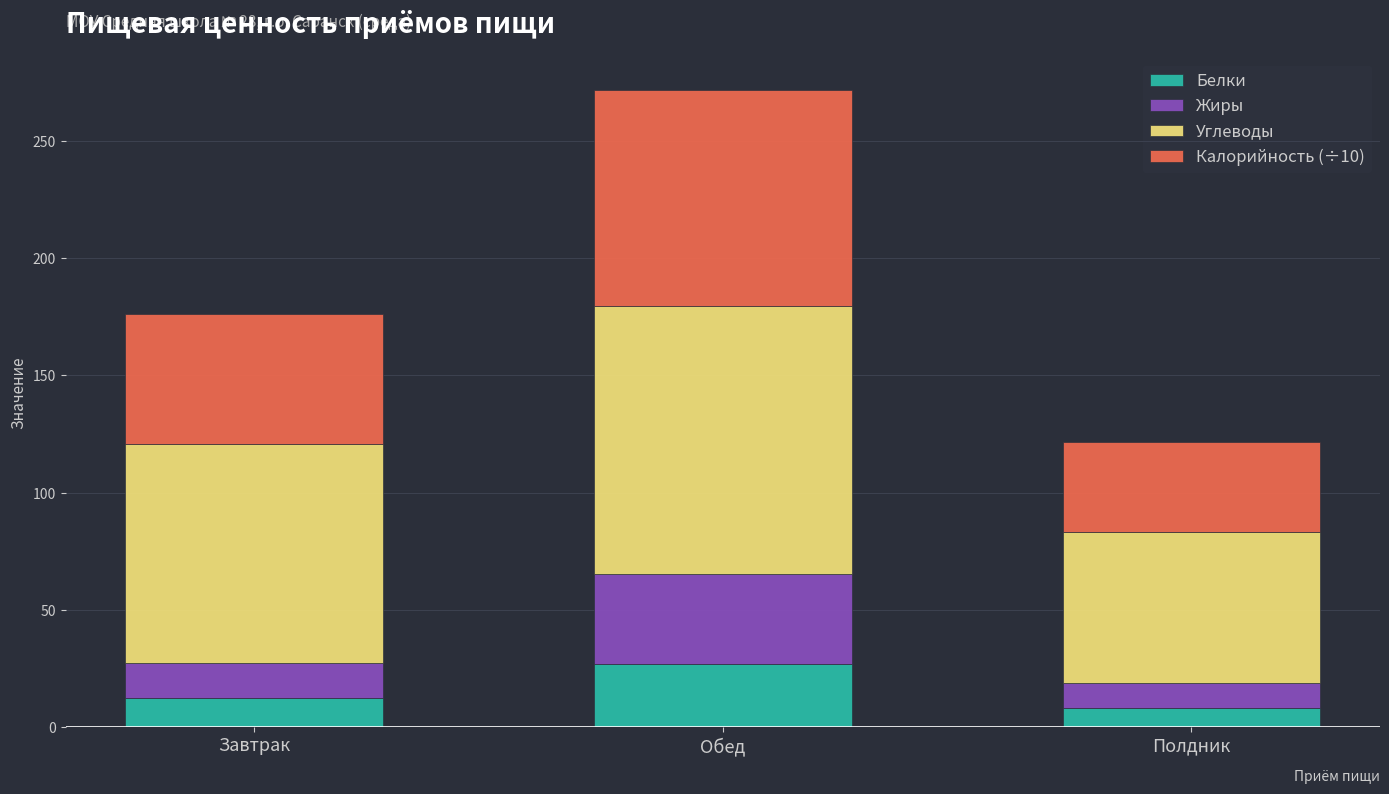

What is the minimum value for Белки?

8.2